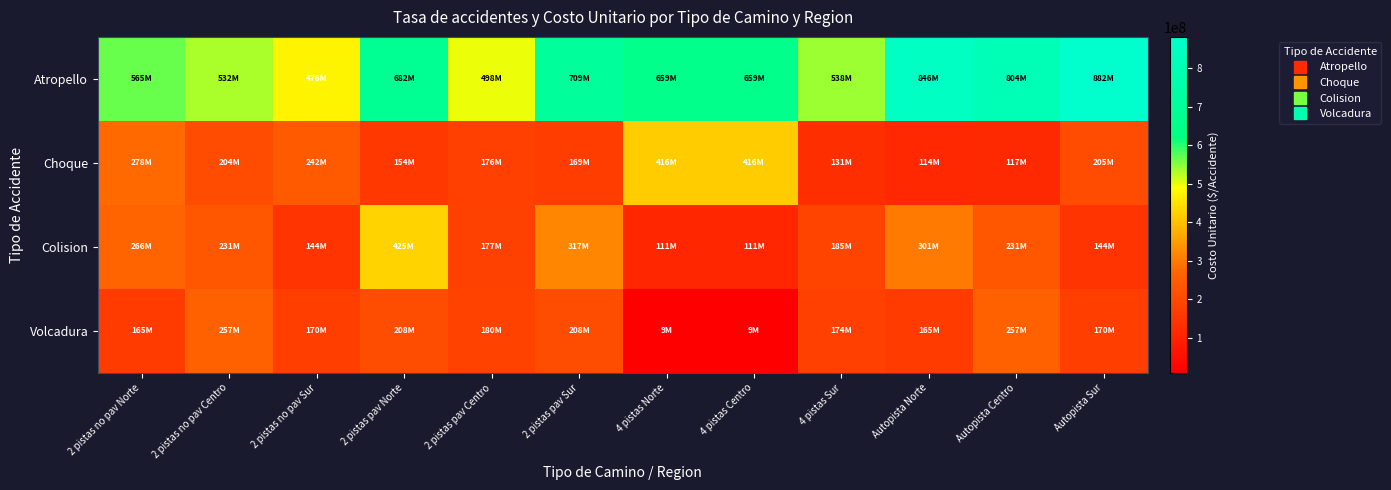

What is the total value across all series at 4 pistas Centro?

1194254586.0